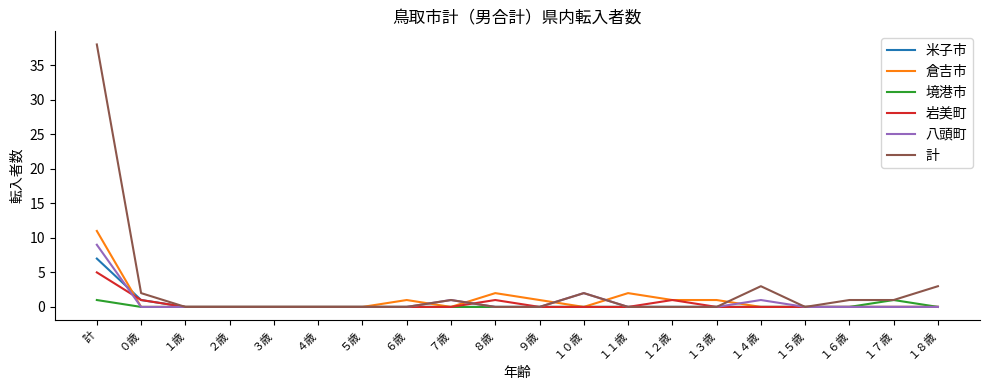

What is the maximum value shown in the chart?

38